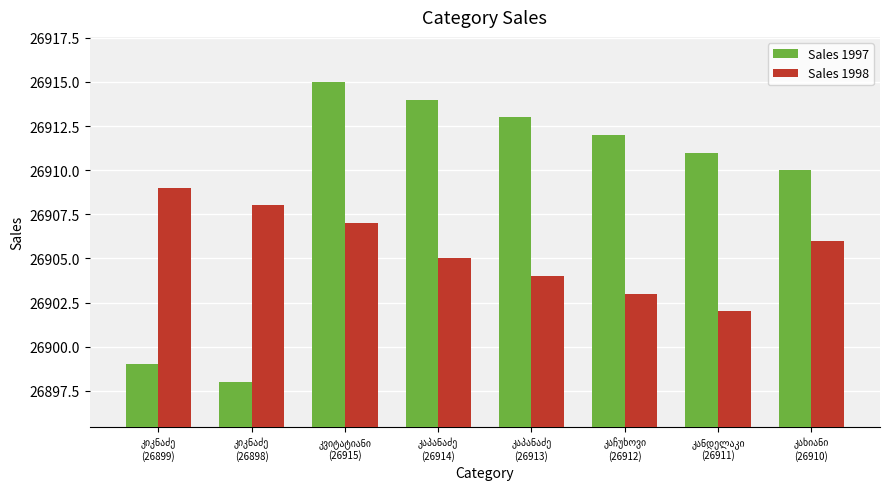

Reading left to right, extract all data points from this chart.

Sales 1997: 26899	26898	26915	26914	26913	26912	26911	26910
Sales 1998: 26909	26908	26907	26905	26904	26903	26902	26906